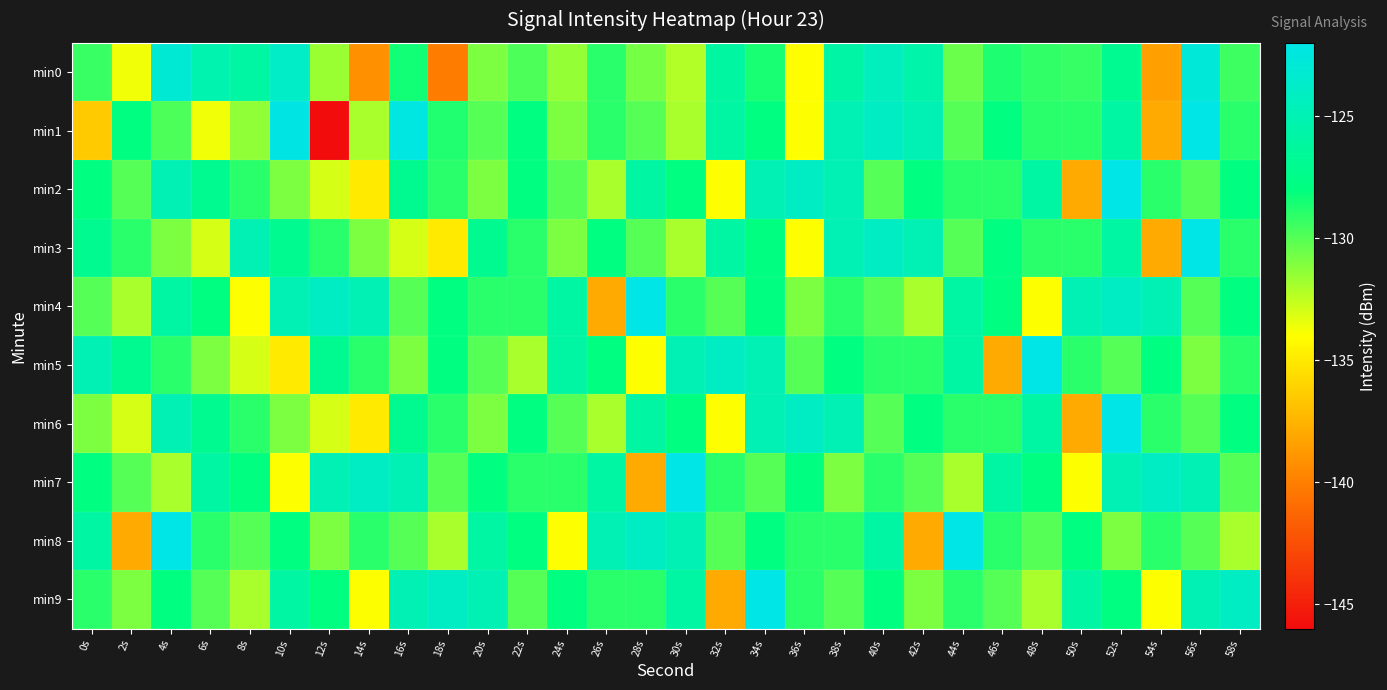

Reading left to right, what are all the values shown in this chart?

min0: 0s=-129.3	2s=-133.7	4s=-123.1	6s=-125.3	8s=-126.0	10s=-123.8	12s=-131.6	14s=-139.2	16s=-128.4	18s=-140.2	20s=-131.0	22s=-129.8	24s=-131.5	26s=-129.0	28s=-130.7	30s=-132.2	32s=-126.1	34s=-128.6	36s=-134.1	38s=-125.8	40s=-124.4	42s=-125.5	44s=-130.5	46s=-128.7	48s=-129.1	50s=-129.3	52s=-126.9	54s=-138.4	56s=-122.8	58s=-129.4
min1: 0s=-136.5	2s=-128.0	4s=-129.8	6s=-133.7	8s=-131.4	10s=-122.1	12s=-146.5	14s=-132.0	16s=-122.3	18s=-128.8	20s=-130.0	22s=-128.0	24s=-131.0	26s=-129.0	28s=-130.0	30s=-132.0	32s=-126.0	34s=-128.0	36s=-134.0	38s=-125.0	40s=-124.0	42s=-125.0	44s=-130.0	46s=-128.0	48s=-129.0	50s=-129.0	52s=-126.0	54s=-138.0	56s=-122.0	58s=-129.0
min2: 0s=-128.0	2s=-130.0	4s=-125.0	6s=-127.0	8s=-129.0	10s=-131.0	12s=-133.0	14s=-135.0	16s=-127.0	18s=-129.0	20s=-131.0	22s=-128.0	24s=-130.0	26s=-132.0	28s=-126.0	30s=-128.0	32s=-134.0	34s=-125.0	36s=-124.0	38s=-125.0	40s=-130.0	42s=-128.0	44s=-129.0	46s=-129.0	48s=-126.0	50s=-138.0	52s=-122.0	54s=-129.0	56s=-130.0	58s=-128.0
min3: 0s=-127.0	2s=-129.0	4s=-131.0	6s=-133.0	8s=-125.0	10s=-127.0	12s=-129.0	14s=-131.0	16s=-133.0	18s=-135.0	20s=-127.0	22s=-129.0	24s=-131.0	26s=-128.0	28s=-130.0	30s=-132.0	32s=-126.0	34s=-128.0	36s=-134.0	38s=-125.0	40s=-124.0	42s=-125.0	44s=-130.0	46s=-128.0	48s=-129.0	50s=-129.0	52s=-126.0	54s=-138.0	56s=-122.0	58s=-129.0
min4: 0s=-130.0	2s=-132.0	4s=-126.0	6s=-128.0	8s=-134.0	10s=-125.0	12s=-124.0	14s=-125.0	16s=-130.0	18s=-128.0	20s=-129.0	22s=-129.0	24s=-126.0	26s=-138.0	28s=-122.0	30s=-129.0	32s=-130.0	34s=-128.0	36s=-131.0	38s=-129.0	40s=-130.0	42s=-132.0	44s=-126.0	46s=-128.0	48s=-134.0	50s=-125.0	52s=-124.0	54s=-125.0	56s=-130.0	58s=-128.0
min5: 0s=-125.0	2s=-127.0	4s=-129.0	6s=-131.0	8s=-133.0	10s=-135.0	12s=-127.0	14s=-129.0	16s=-131.0	18s=-128.0	20s=-130.0	22s=-132.0	24s=-126.0	26s=-128.0	28s=-134.0	30s=-125.0	32s=-124.0	34s=-125.0	36s=-130.0	38s=-128.0	40s=-129.0	42s=-129.0	44s=-126.0	46s=-138.0	48s=-122.0	50s=-129.0	52s=-130.0	54s=-128.0	56s=-131.0	58s=-129.0
min6: 0s=-131.0	2s=-133.0	4s=-125.0	6s=-127.0	8s=-129.0	10s=-131.0	12s=-133.0	14s=-135.0	16s=-127.0	18s=-129.0	20s=-131.0	22s=-128.0	24s=-130.0	26s=-132.0	28s=-126.0	30s=-128.0	32s=-134.0	34s=-125.0	36s=-124.0	38s=-125.0	40s=-130.0	42s=-128.0	44s=-129.0	46s=-129.0	48s=-126.0	50s=-138.0	52s=-122.0	54s=-129.0	56s=-130.0	58s=-128.0
min7: 0s=-128.0	2s=-130.0	4s=-132.0	6s=-126.0	8s=-128.0	10s=-134.0	12s=-125.0	14s=-124.0	16s=-125.0	18s=-130.0	20s=-128.0	22s=-129.0	24s=-129.0	26s=-126.0	28s=-138.0	30s=-122.0	32s=-129.0	34s=-130.0	36s=-128.0	38s=-131.0	40s=-129.0	42s=-130.0	44s=-132.0	46s=-126.0	48s=-128.0	50s=-134.0	52s=-125.0	54s=-124.0	56s=-125.0	58s=-130.0
min8: 0s=-126.0	2s=-138.0	4s=-122.0	6s=-129.0	8s=-130.0	10s=-128.0	12s=-131.0	14s=-129.0	16s=-130.0	18s=-132.0	20s=-126.0	22s=-128.0	24s=-134.0	26s=-125.0	28s=-124.0	30s=-125.0	32s=-130.0	34s=-128.0	36s=-129.0	38s=-129.0	40s=-126.0	42s=-138.0	44s=-122.0	46s=-129.0	48s=-130.0	50s=-128.0	52s=-131.0	54s=-129.0	56s=-130.0	58s=-132.0
min9: 0s=-129.0	2s=-131.0	4s=-128.0	6s=-130.0	8s=-132.0	10s=-126.0	12s=-128.0	14s=-134.0	16s=-125.0	18s=-124.0	20s=-125.0	22s=-130.0	24s=-128.0	26s=-129.0	28s=-129.0	30s=-126.0	32s=-138.0	34s=-122.0	36s=-129.0	38s=-130.0	40s=-128.0	42s=-131.0	44s=-129.0	46s=-130.0	48s=-132.0	50s=-126.0	52s=-128.0	54s=-134.0	56s=-125.0	58s=-124.0